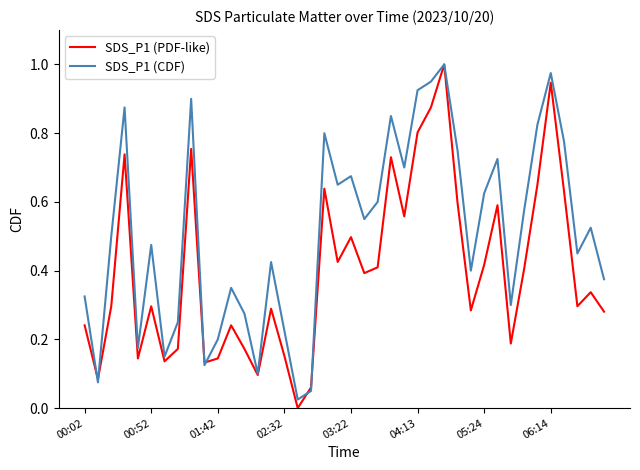

Rank the series by their average value, from lowest to highest.

SDS_P1 (PDF-like), SDS_P1 (CDF)